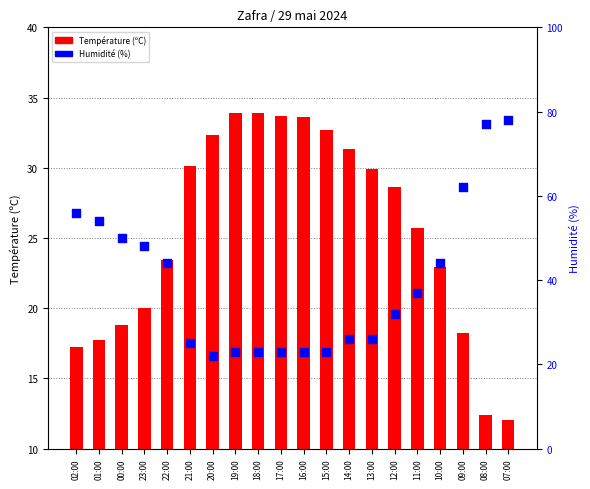

Which series reaches the maximum Y coordinate?

Humidité (%)